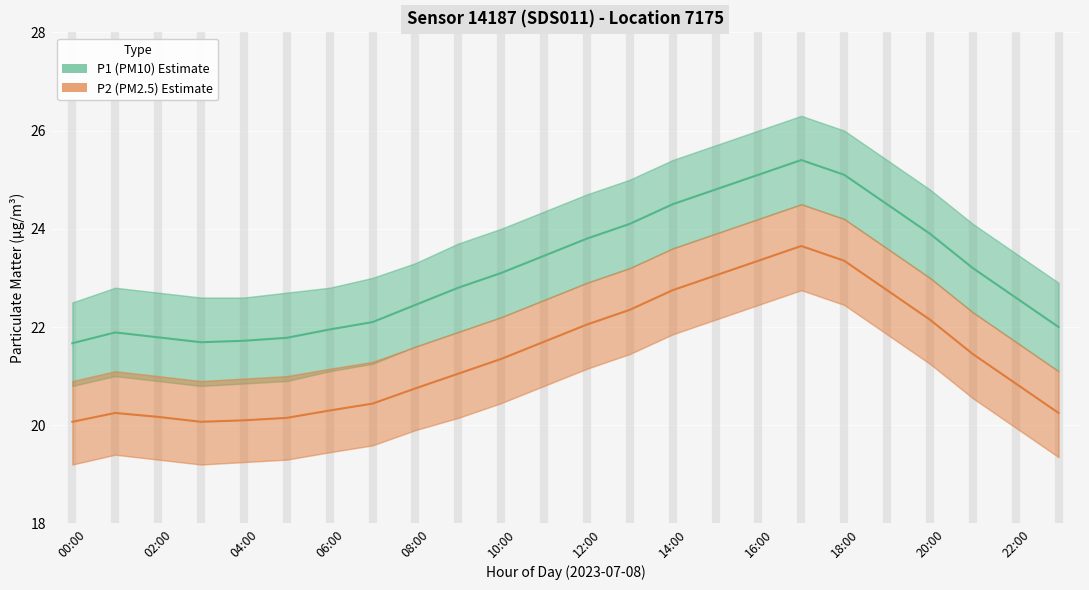

What are all the series names shown in the legend?

P1 (PM10), P2 (PM2.5)